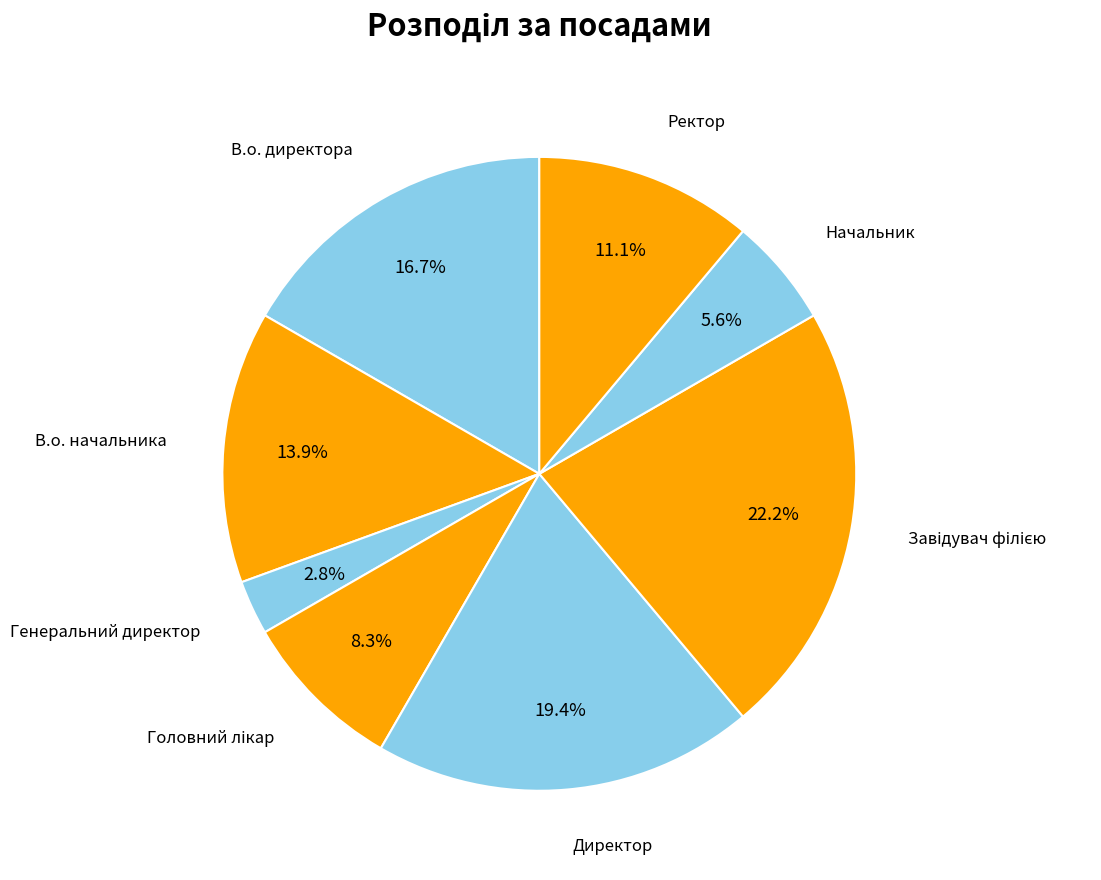

Is there any slice that represents more than half of the pie?

No